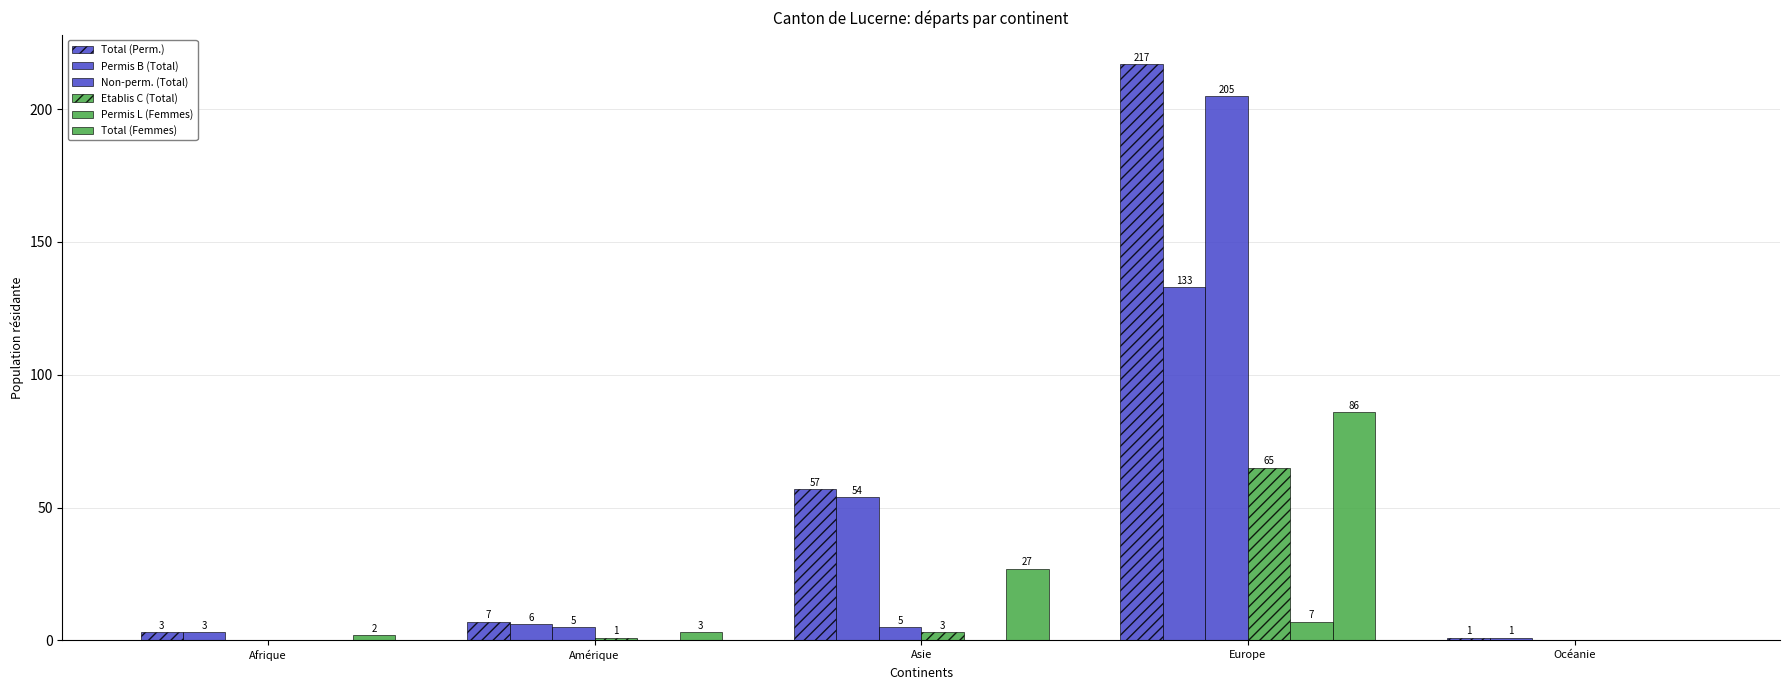

Is it true that Permis B (Total) equals 93 at Asie?

False